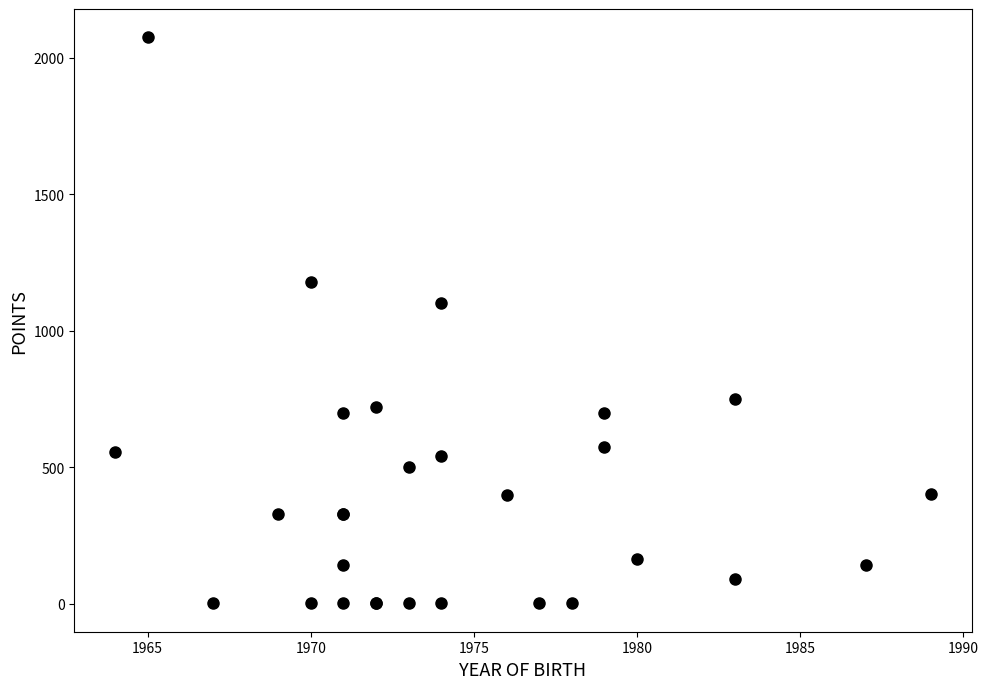

What Y value in the scatter plot is closest to 1038?

1101